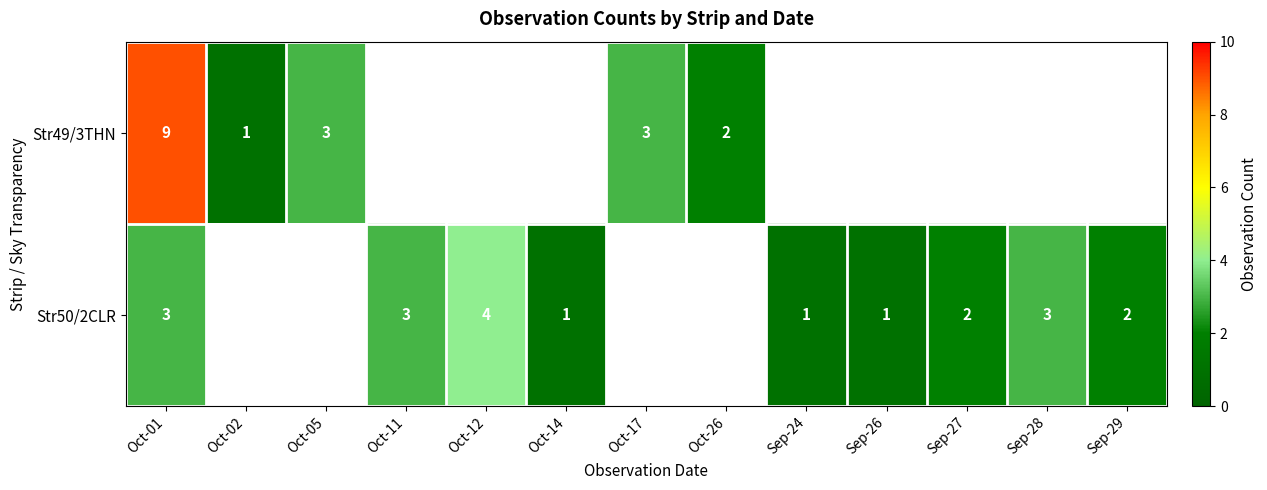

Which has a higher value, Sep-27 or Oct-17?

Oct-17